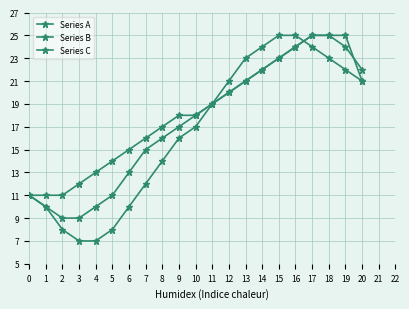

How many values in the Series A series are below 17?

10